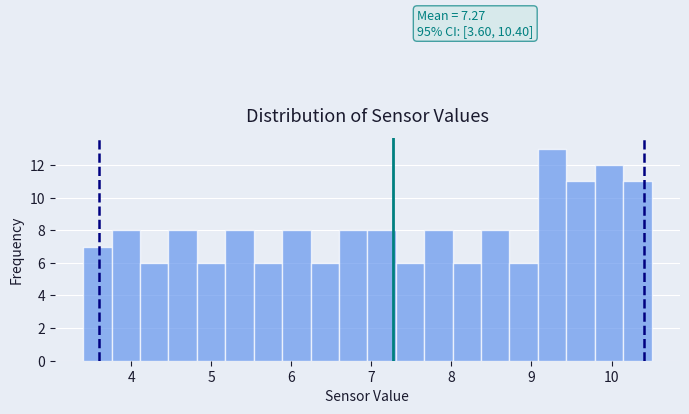

Read against the x-axis, roughly where is the centre of the tallest bar?

9.3